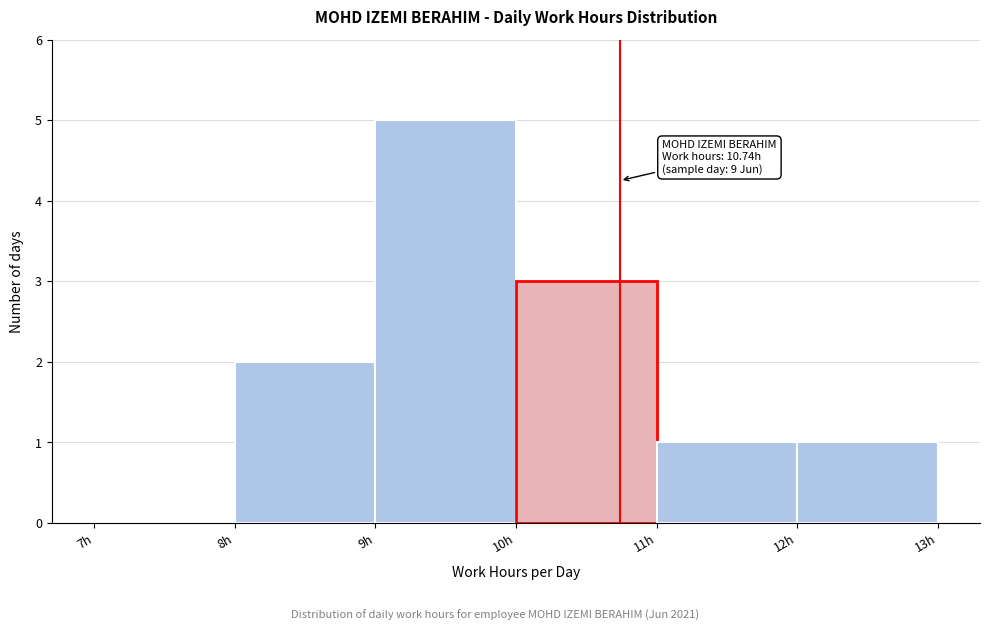

Over which range of the x-axis is the bar tallest?

9 to 10